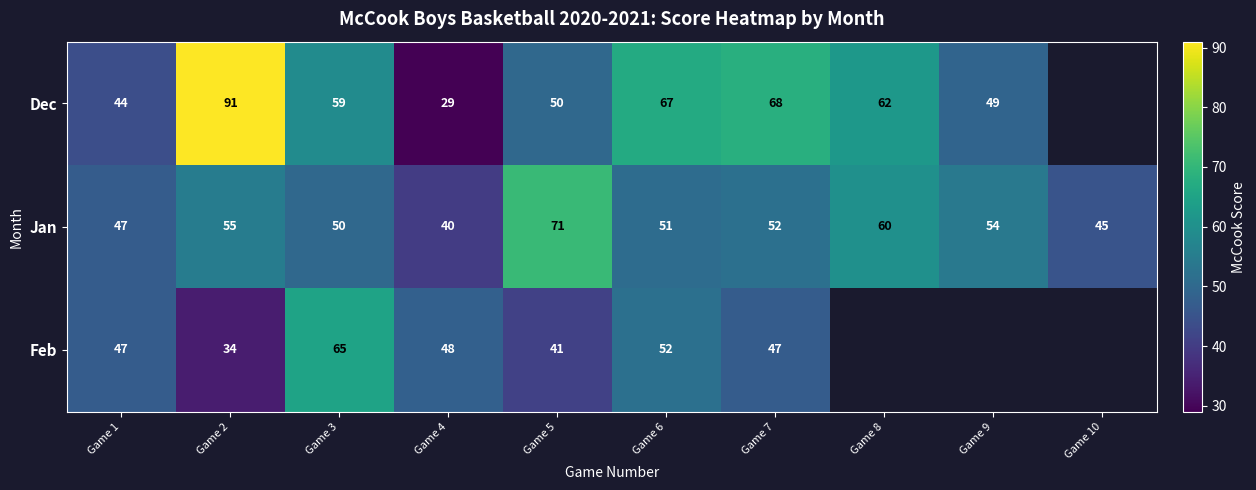

Where does the Jan series first go above 52?

Game 2